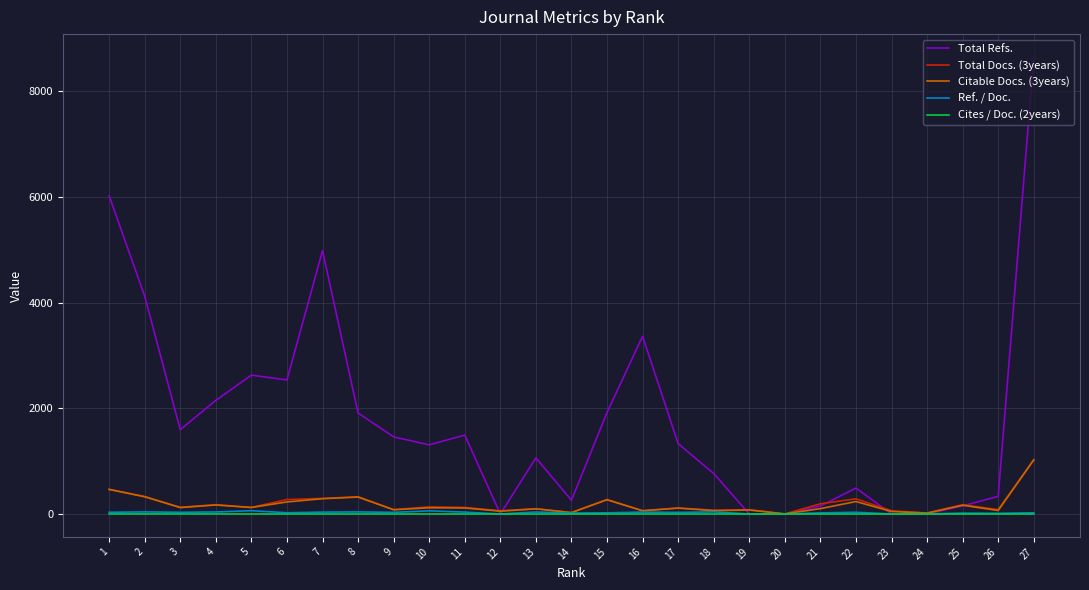

Which series has the largest range (max minus min)?

Total Refs.